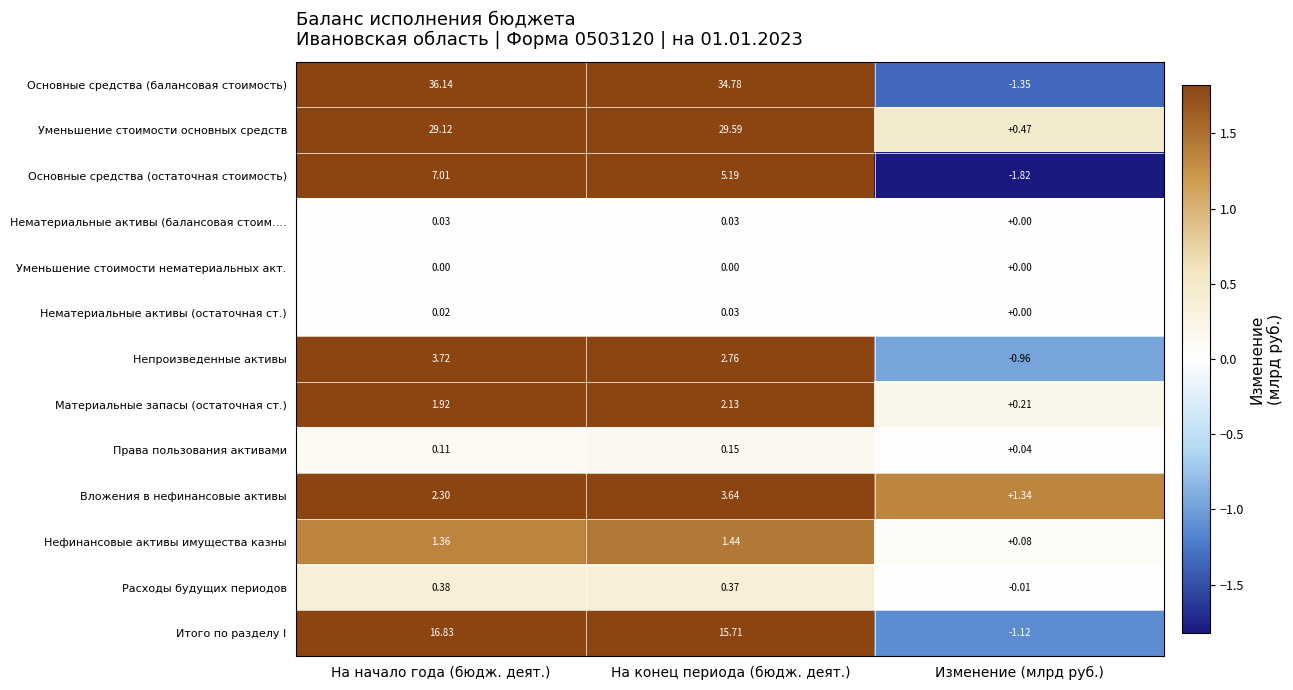

Where is Нефинансовые активы имущества казны nearest to the value 0?

Изменение (млрд руб.)